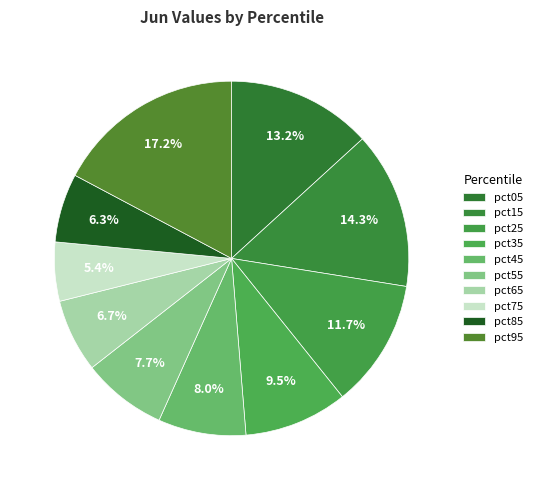

What percentage is the pct65 slice, to the nearest percent?

7%